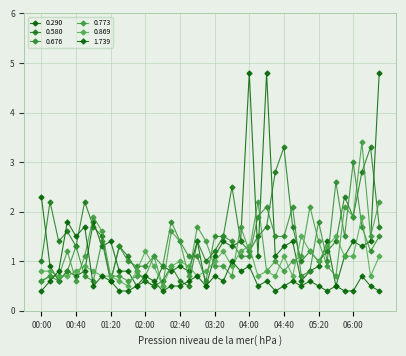

Which series has the largest range (max minus min)?

0.290